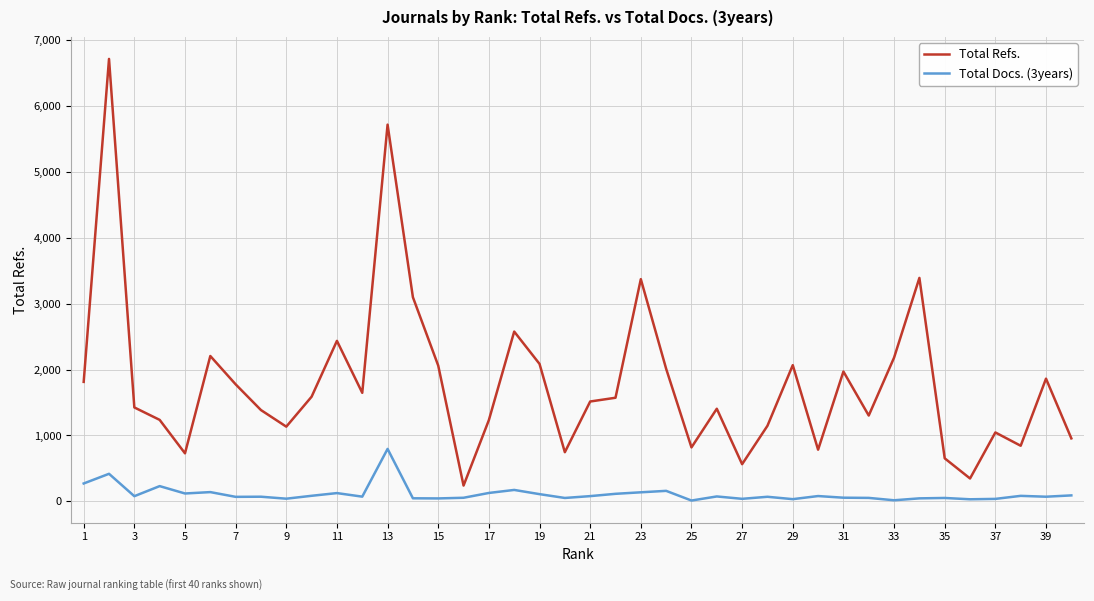

Which series has the largest total across all categories?

Total Refs.